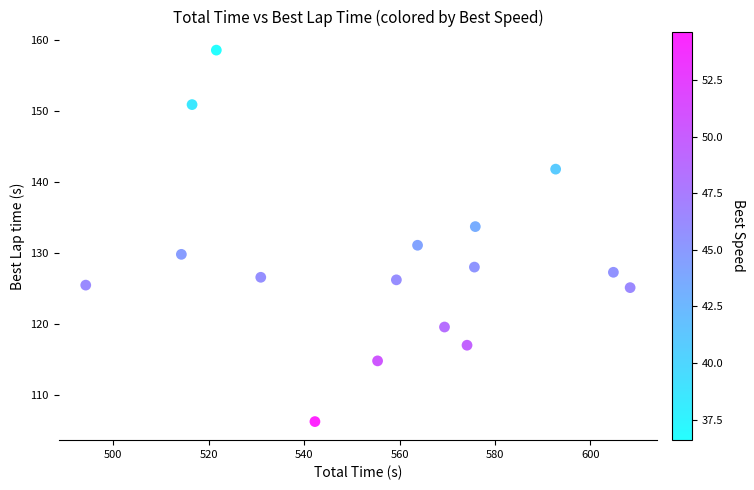

What is the range of Y values (max minus min)?

52.4